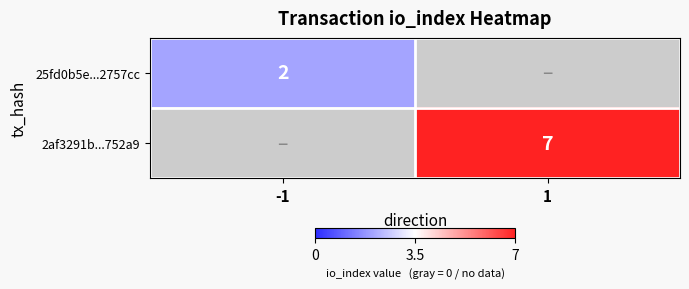

What is the maximum value shown in the chart?

7.0